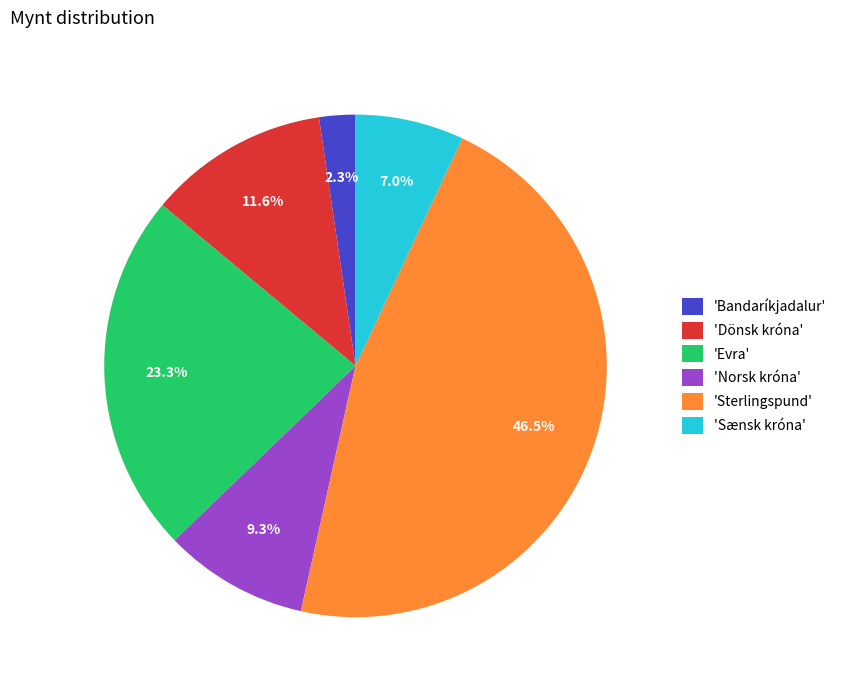

Combined, do 'Norsk króna' and 'Bandaríkjadalur' account for over 50%?

No